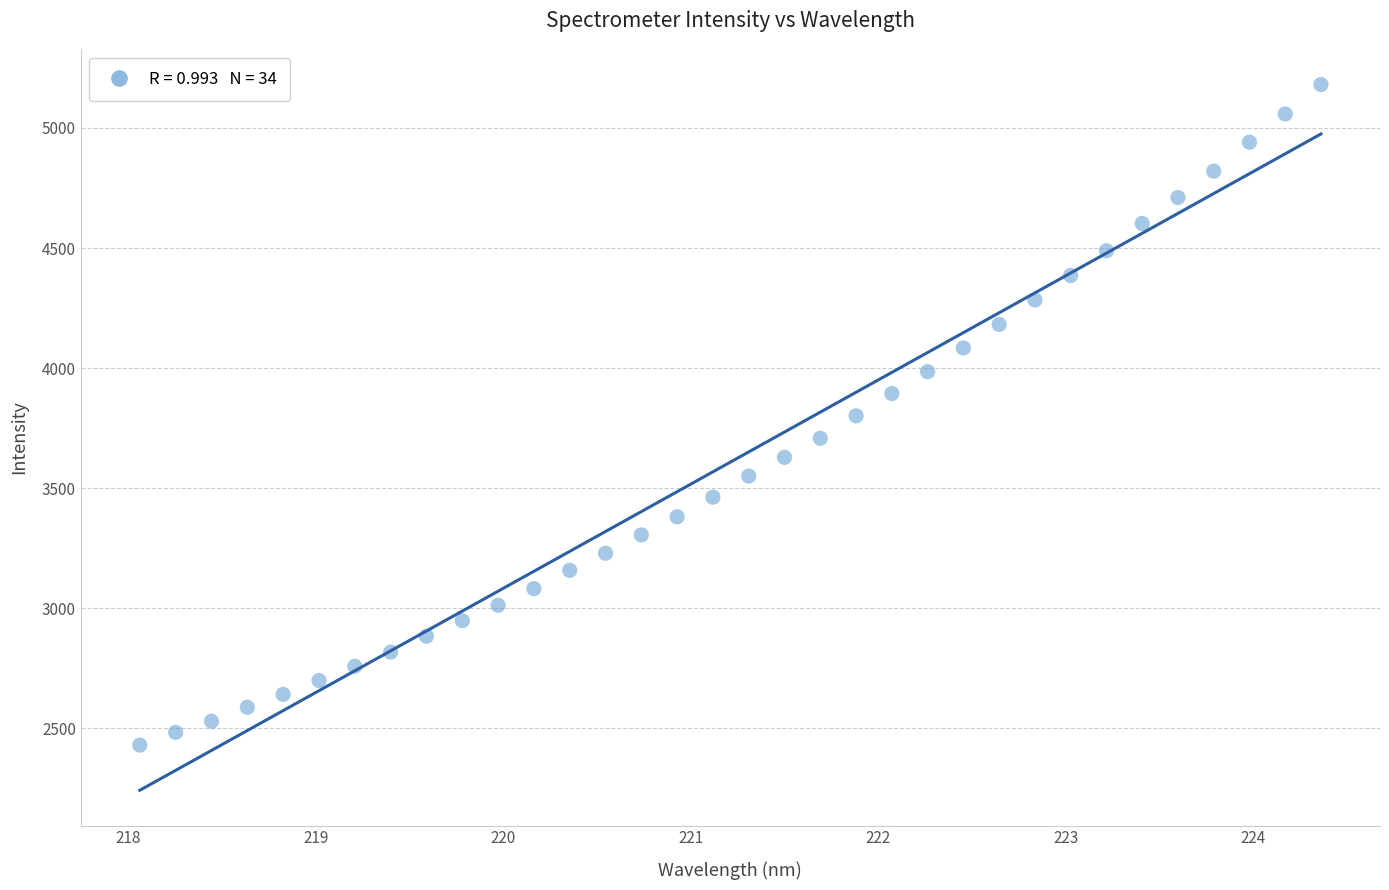

What is the range of X values (max minus min)?

6.3